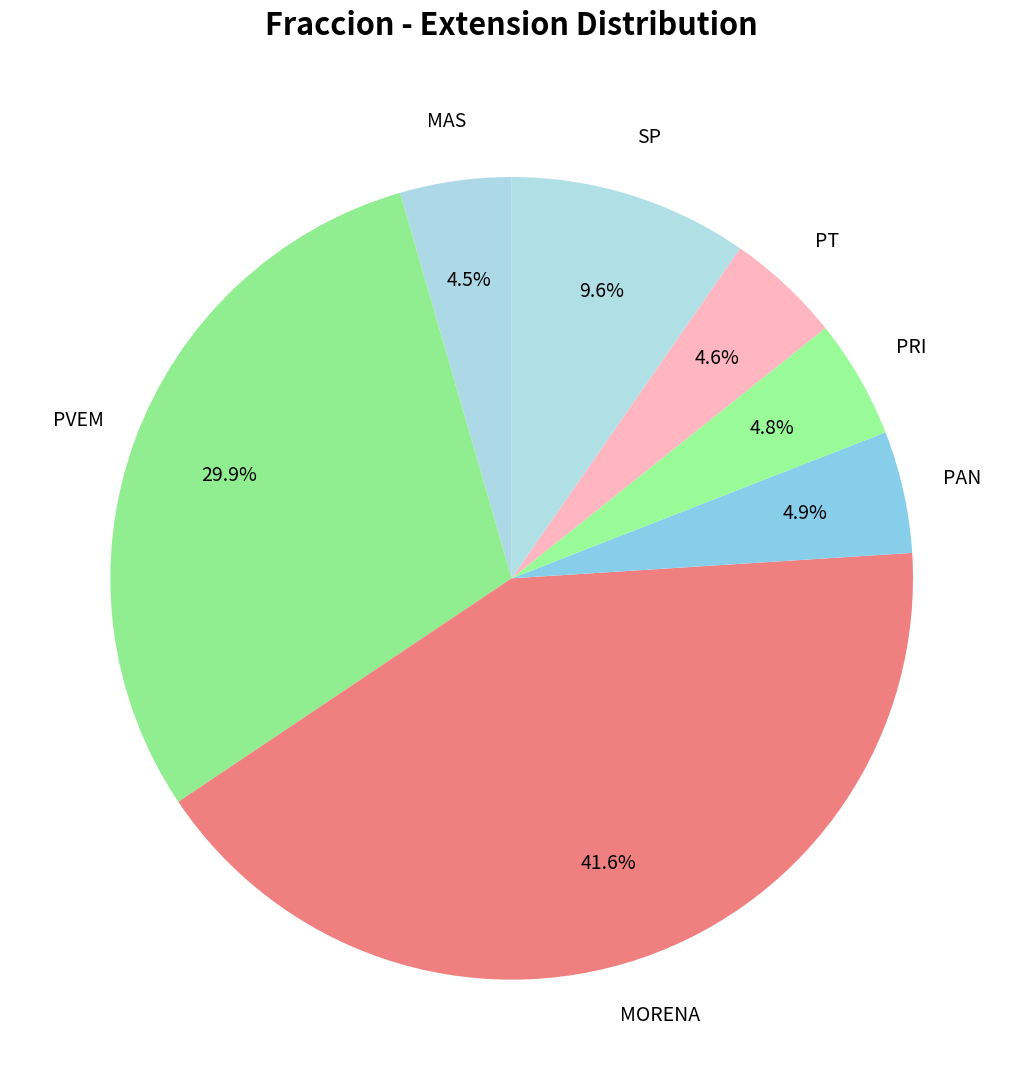

How many segments does this pie chart have?

7